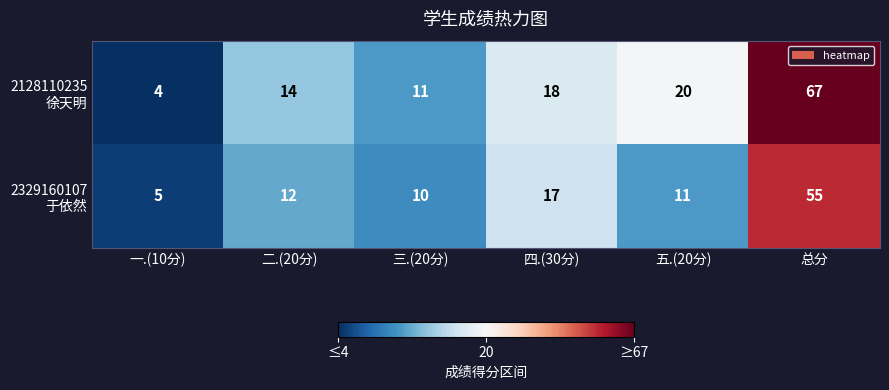

What is the maximum value shown in the chart?

67